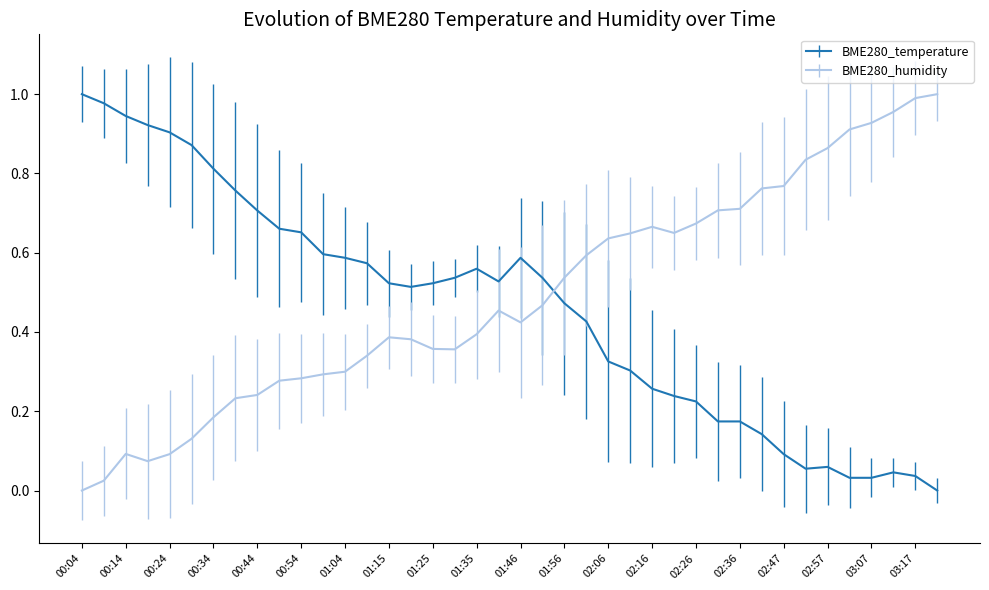

How many times do BME280_humidity and BME280_temperature cross each other?

1